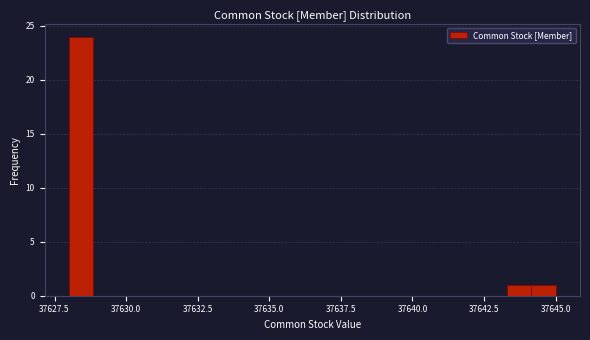

Read against the x-axis, roughly where is the centre of the tallest bar?

37628.5